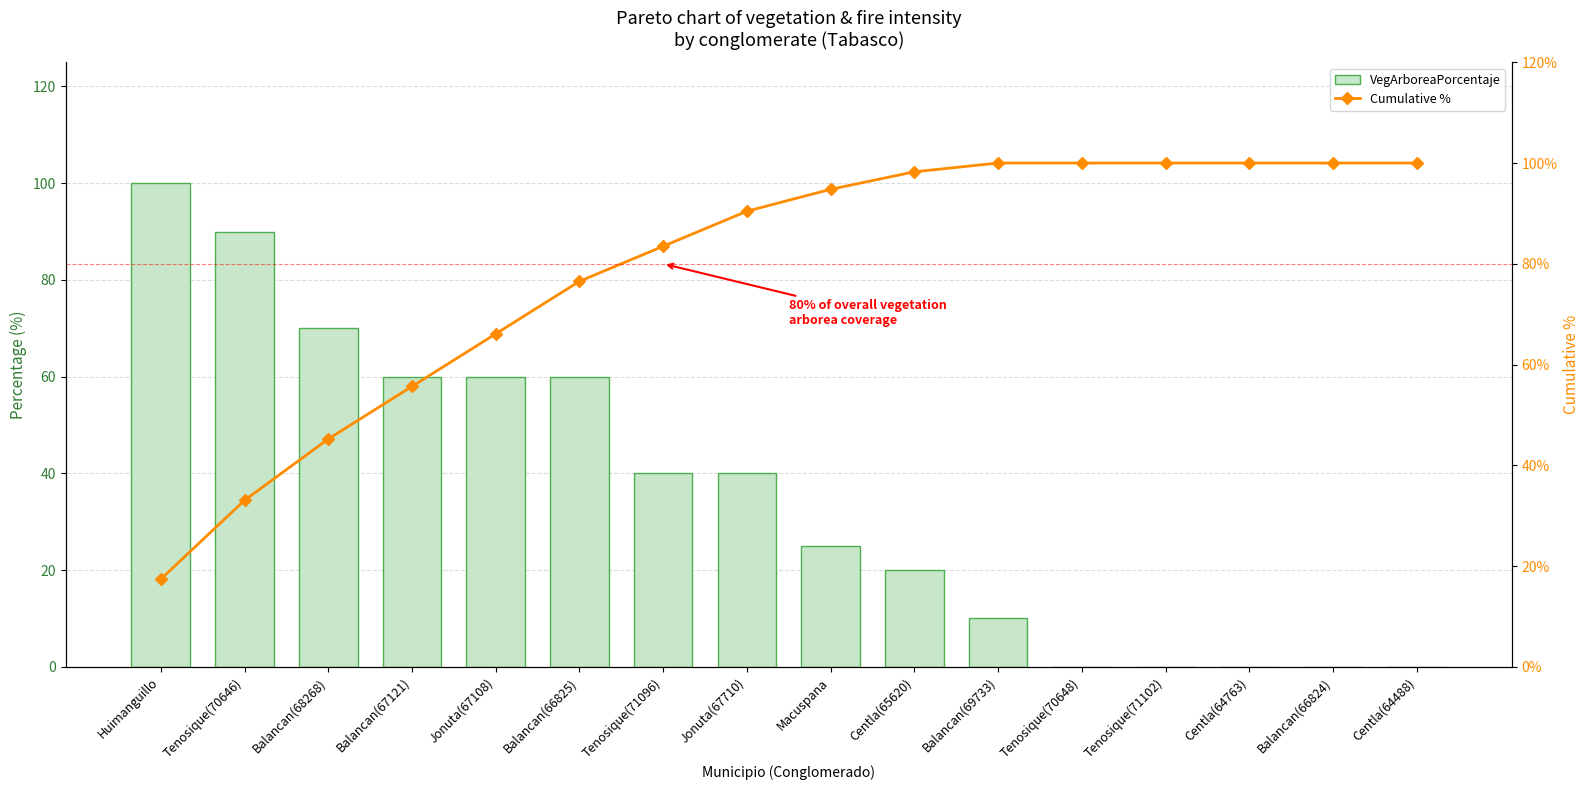

At how many categories does at least one series exceed 92?

9